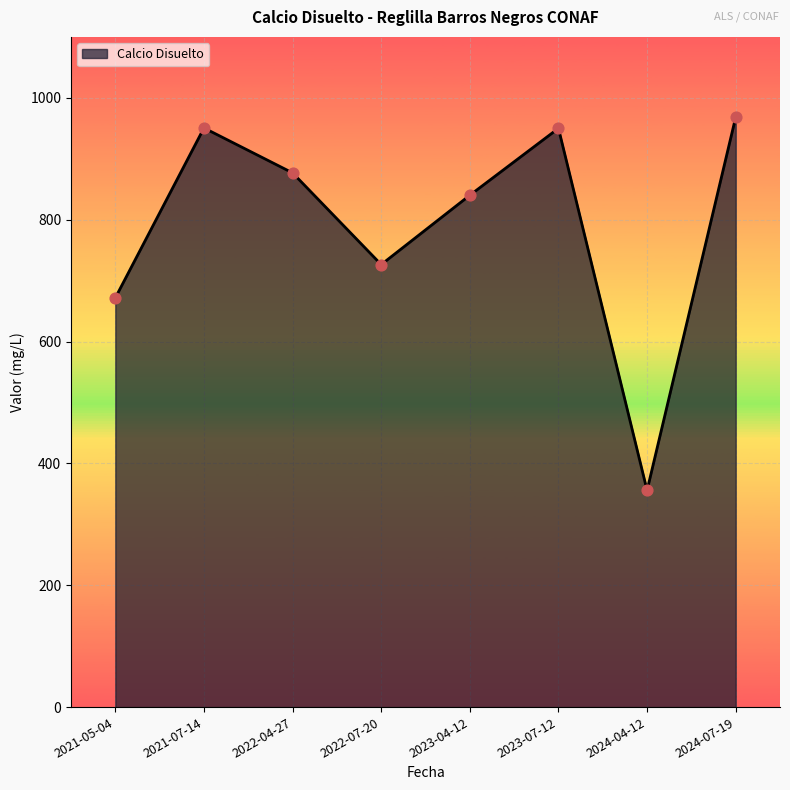

What is the ratio of the value at 2024-07-19 to the value at 2021-07-14?

1.0